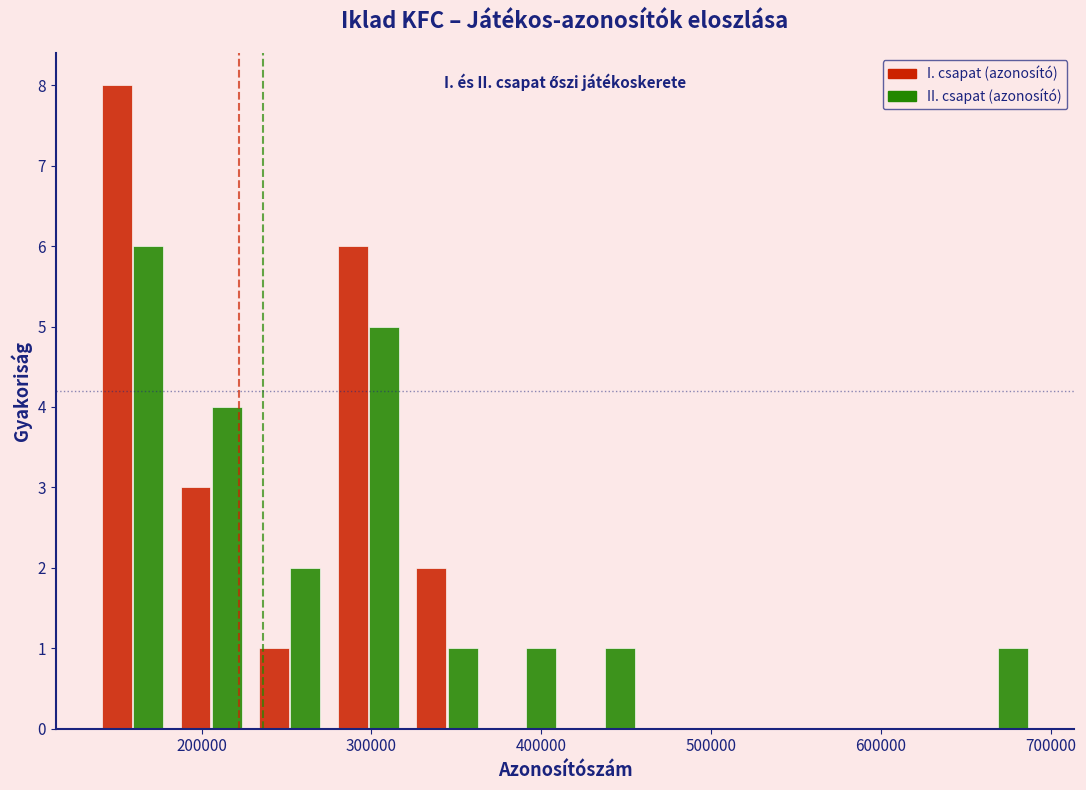

What is the height of the I. csapat (azonosító) bar covering 280000 to 320000 on the x-axis? Neither the bar edges nor the heights are printed on the chart, so give them approximately, as read against the axes.

6